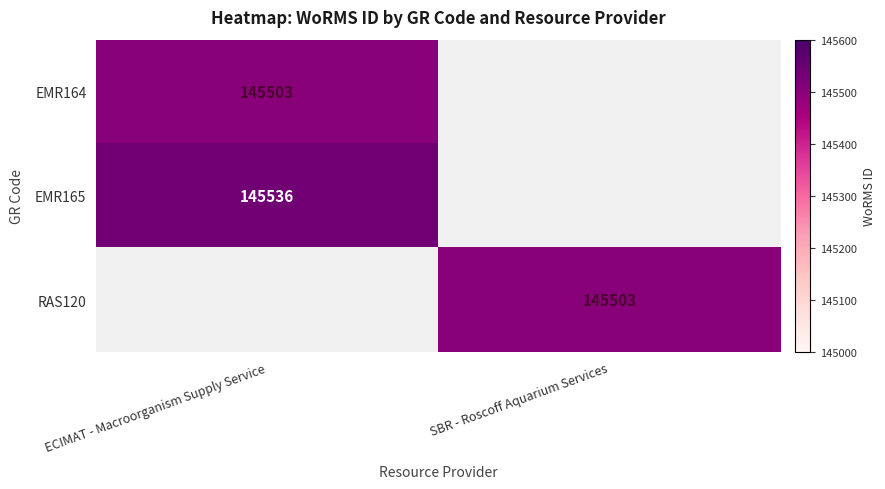

True or false: EMR164 has a value of 145503 at ECIMAT - Macroorganism Supply Service.

True